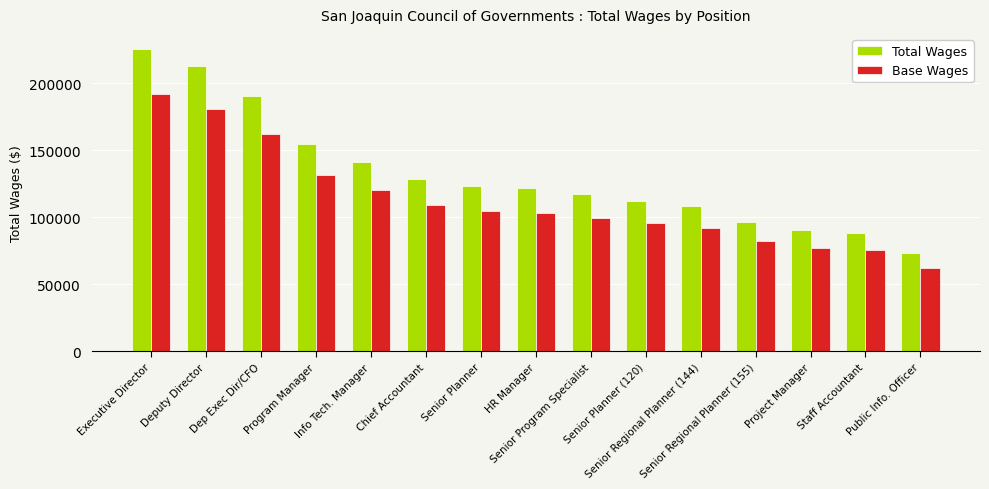

What is the average value of the Total Wages series?

132358.2